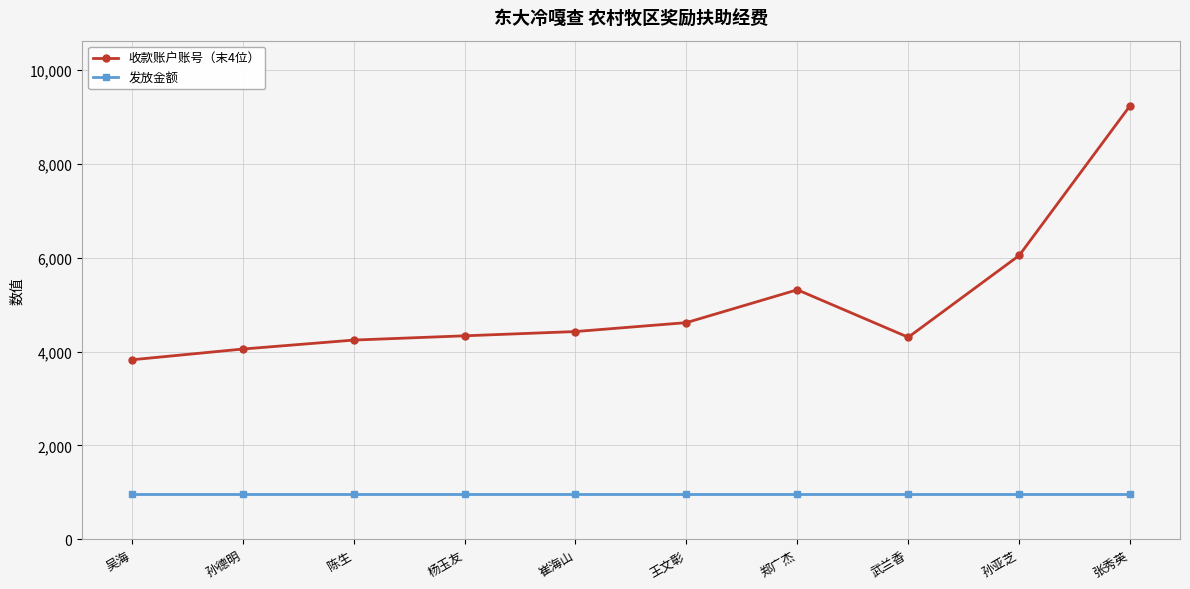

What is the greatest value displayed?

9240